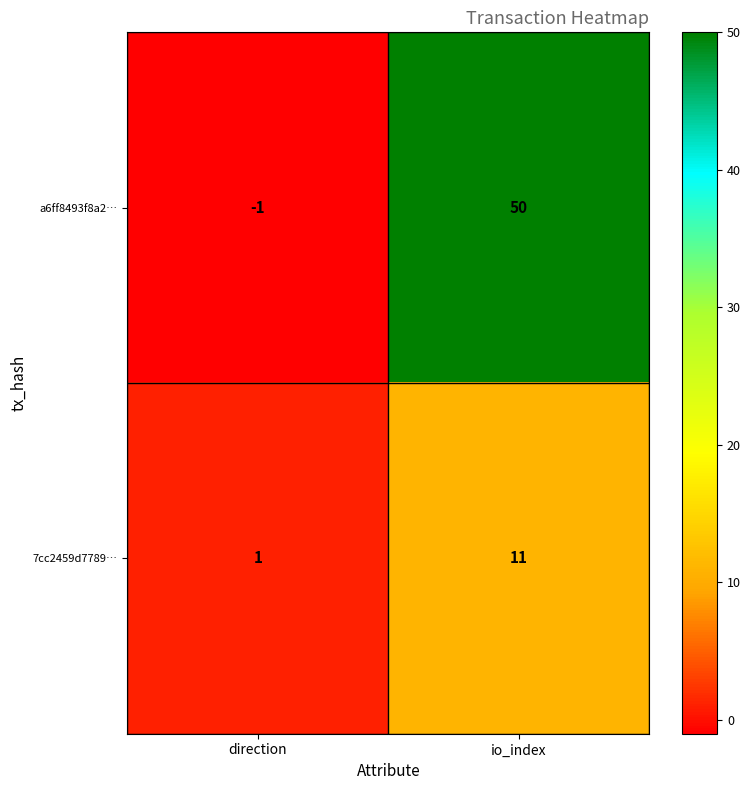

What is the highest value of the a6ff8493f8a2… series?

50